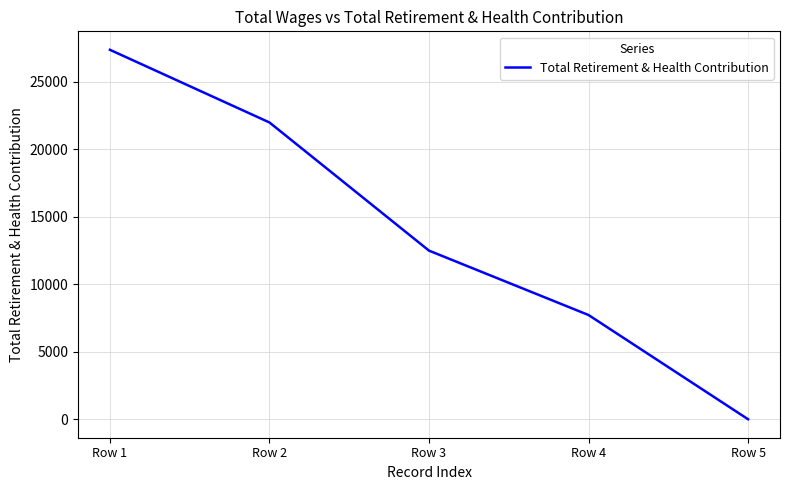

How many lines are shown in the chart?

1